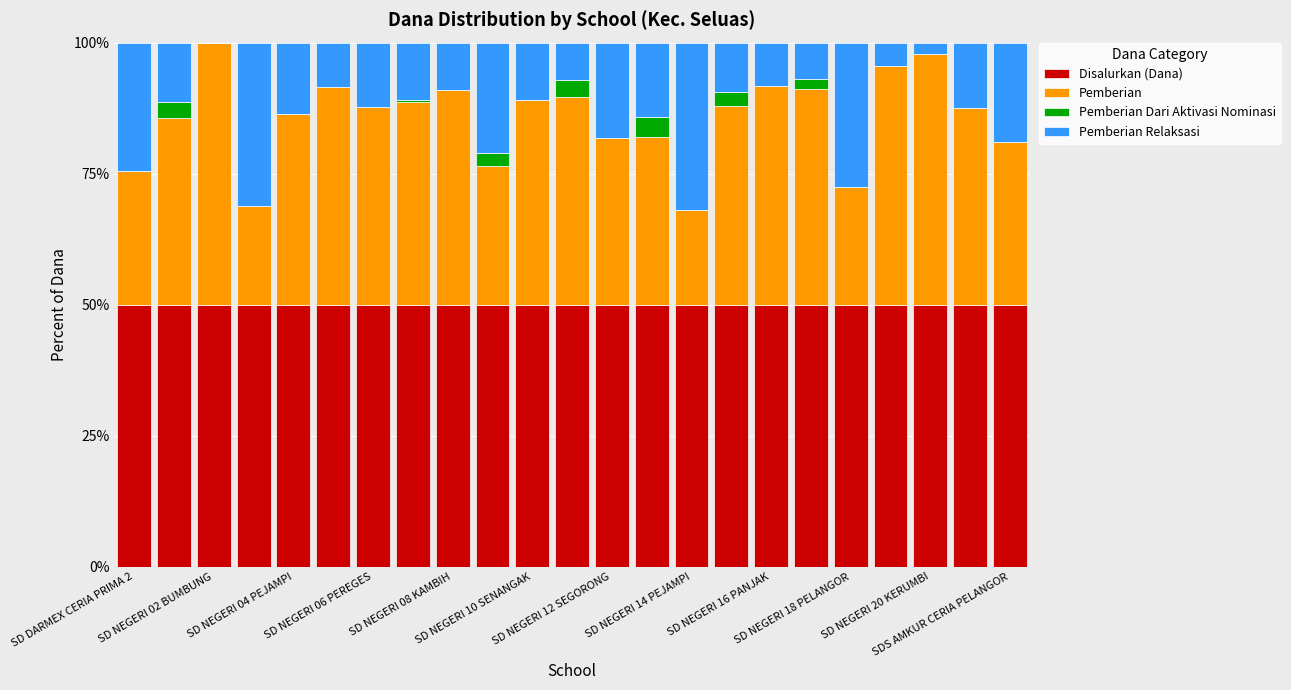

What is the highest value of the Disalurkan (Dana) series?

50.0